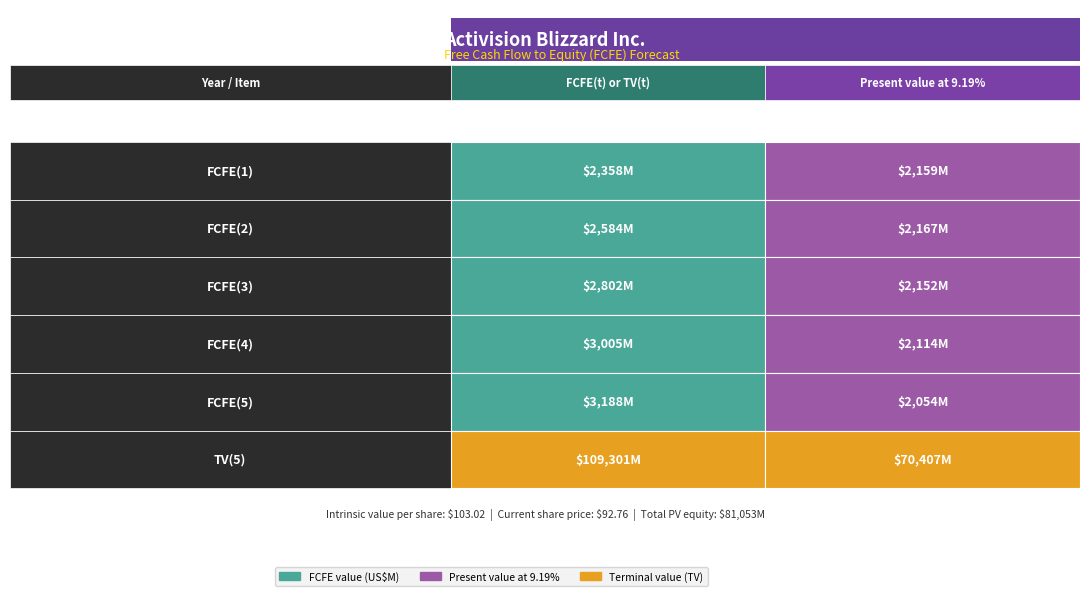

At which label does FCFE(2) reach its minimum?

FCFE(2)